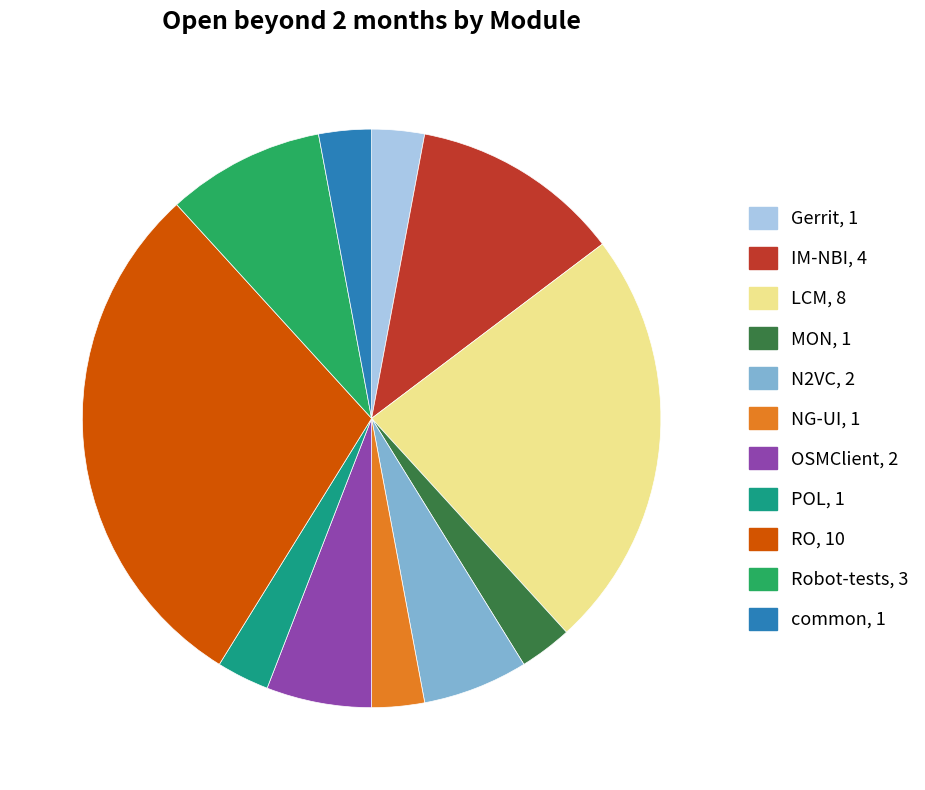

Is there a majority slice in this chart?

No